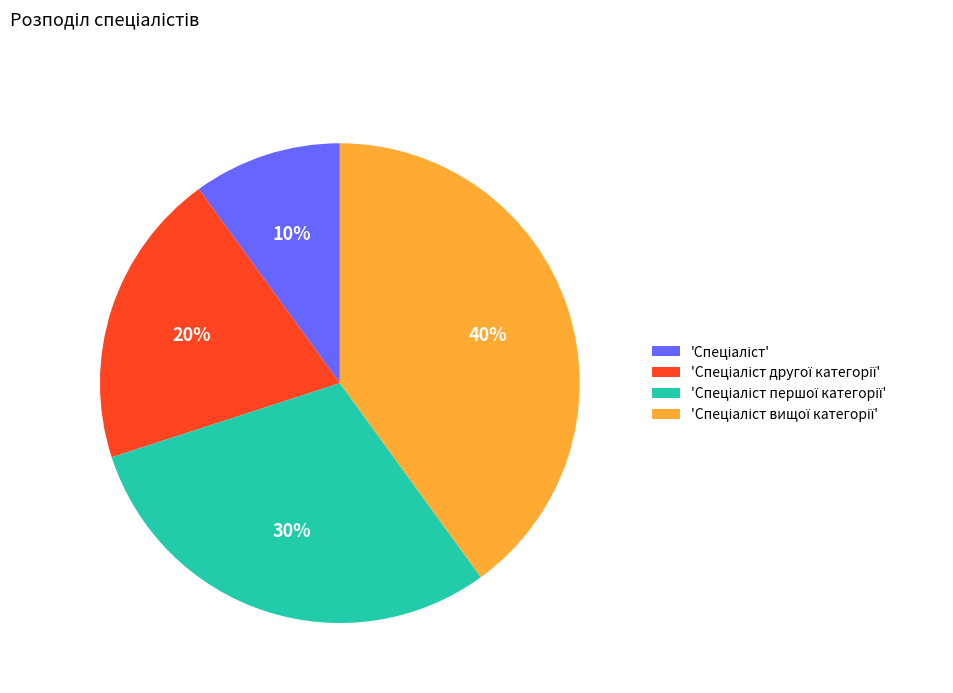

Is there any slice that represents more than half of the pie?

No